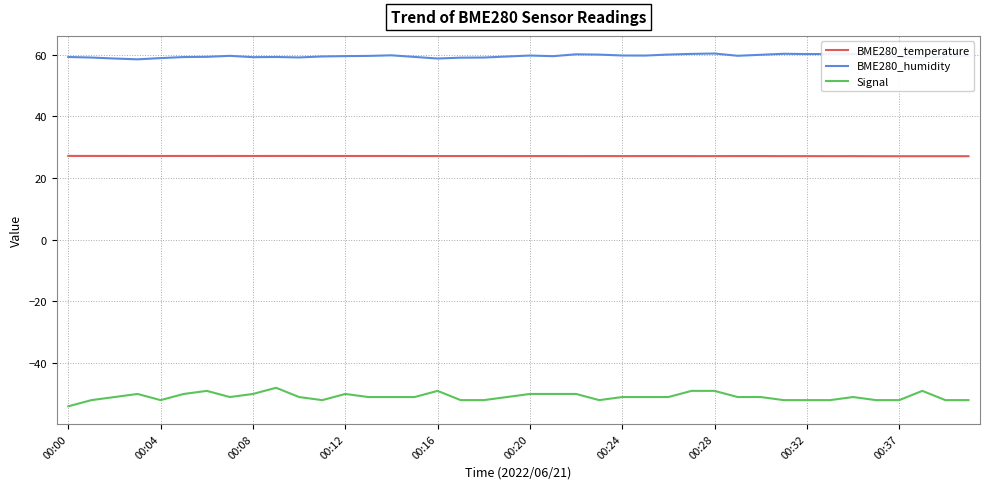

What is the difference between the maximum and second lowest values in the BME280_humidity series?

1.6